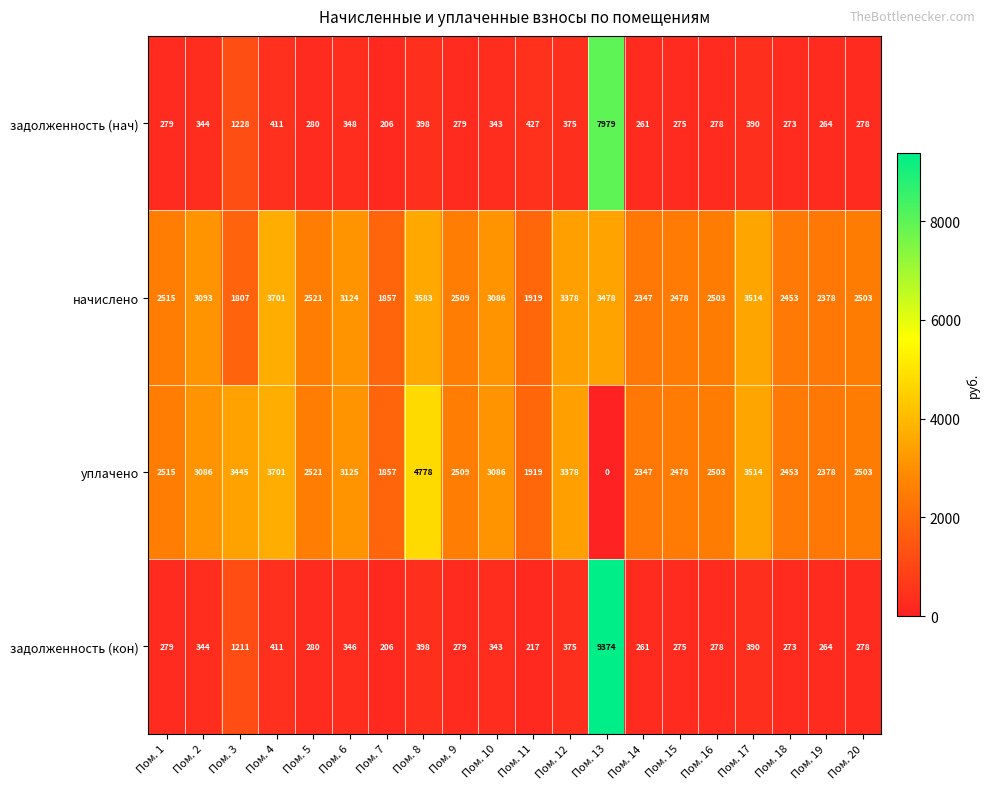

At which category does the chart reach its peak across all series?

Пом. 13